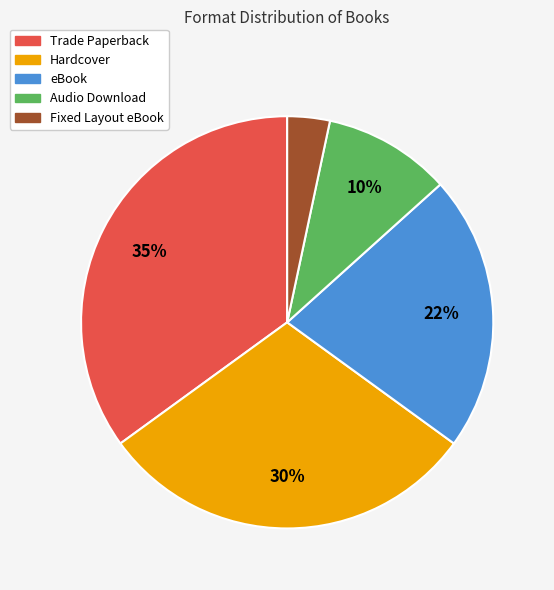

True or false: Trade Paperback accounts for 35% of the total.

True